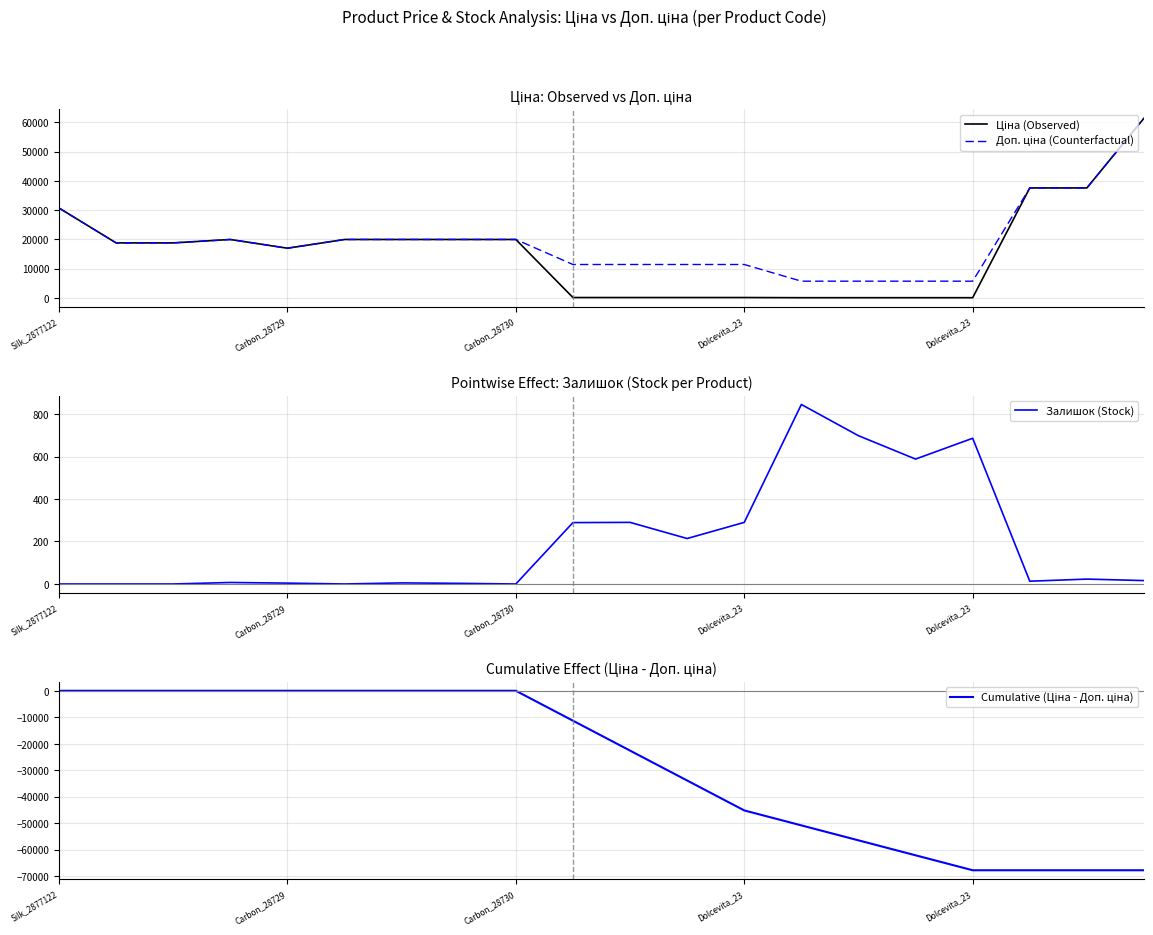

At which label does Ціна (Observed) first exceed 18796?

Silk_2877122